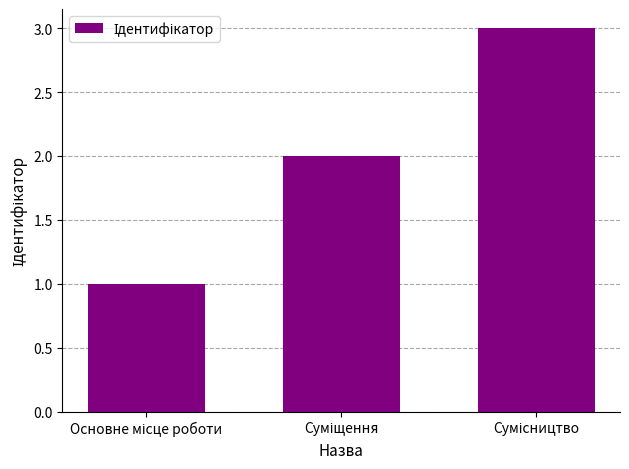

What is the greatest value displayed?

3